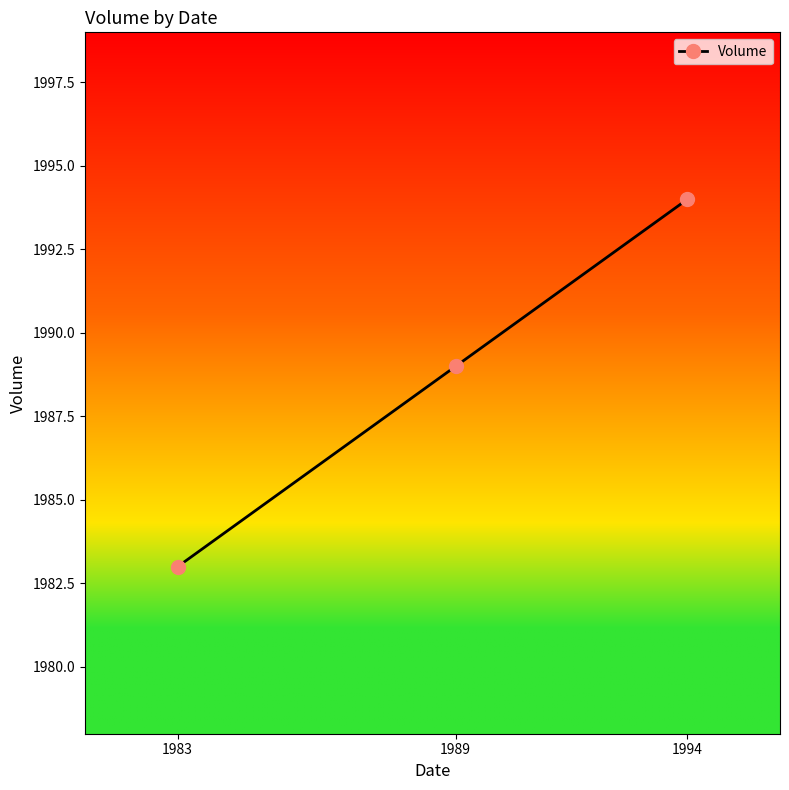

How many lines are shown in the chart?

1